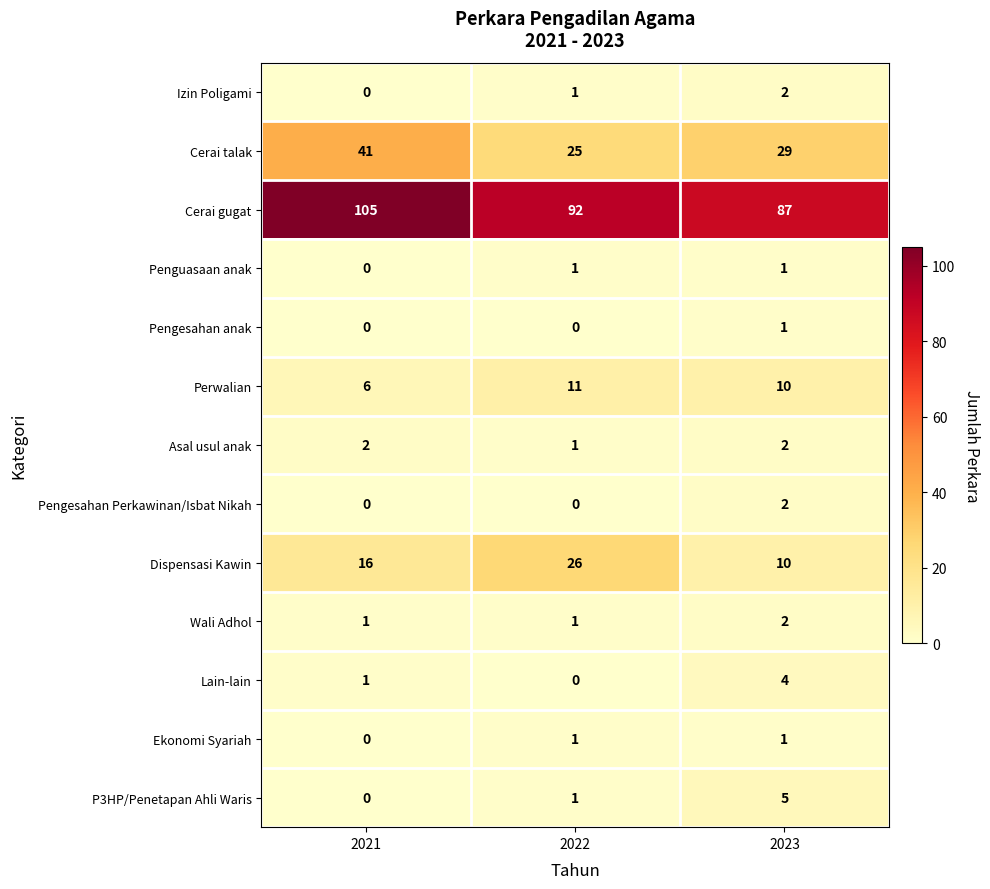

At which label is Asal usul anak closest to 1?

2022